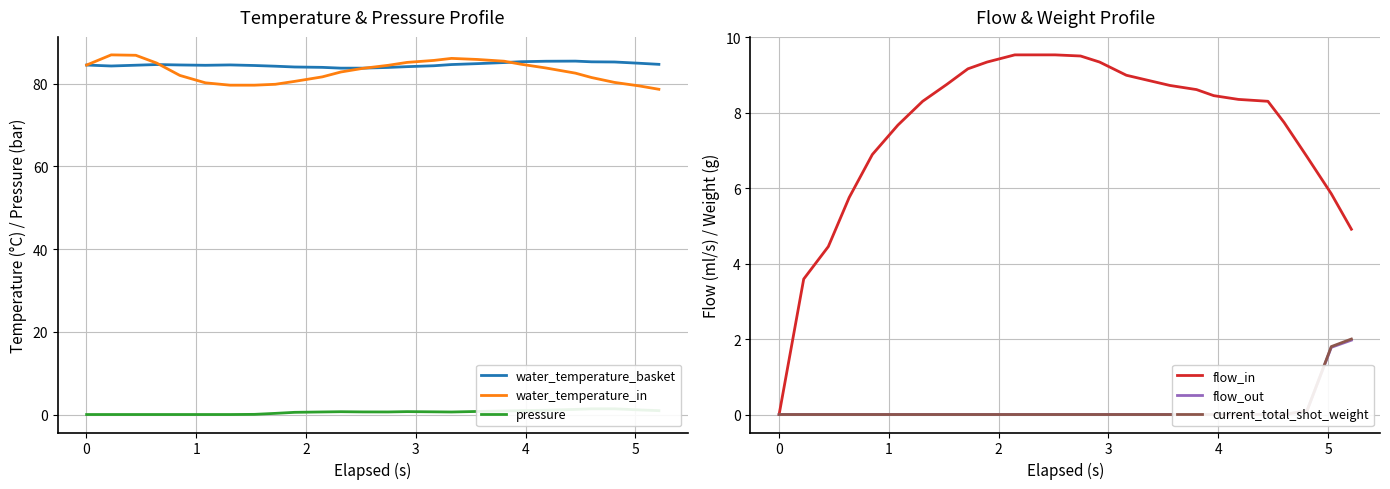

Count the number of data series in this chart.

6